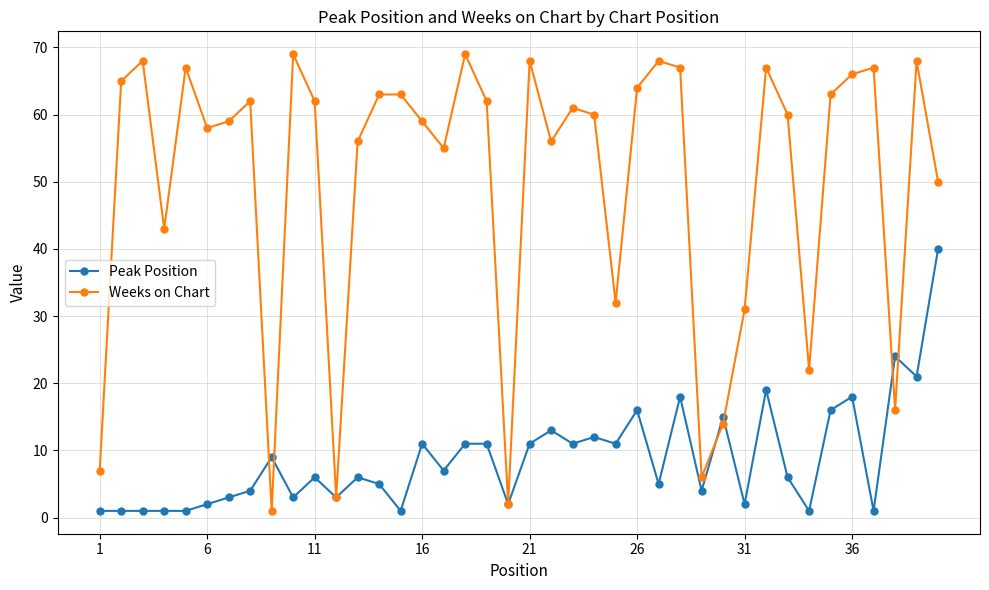

True or false: Weeks on Chart has more than 2 points higher than both neighbors.

True